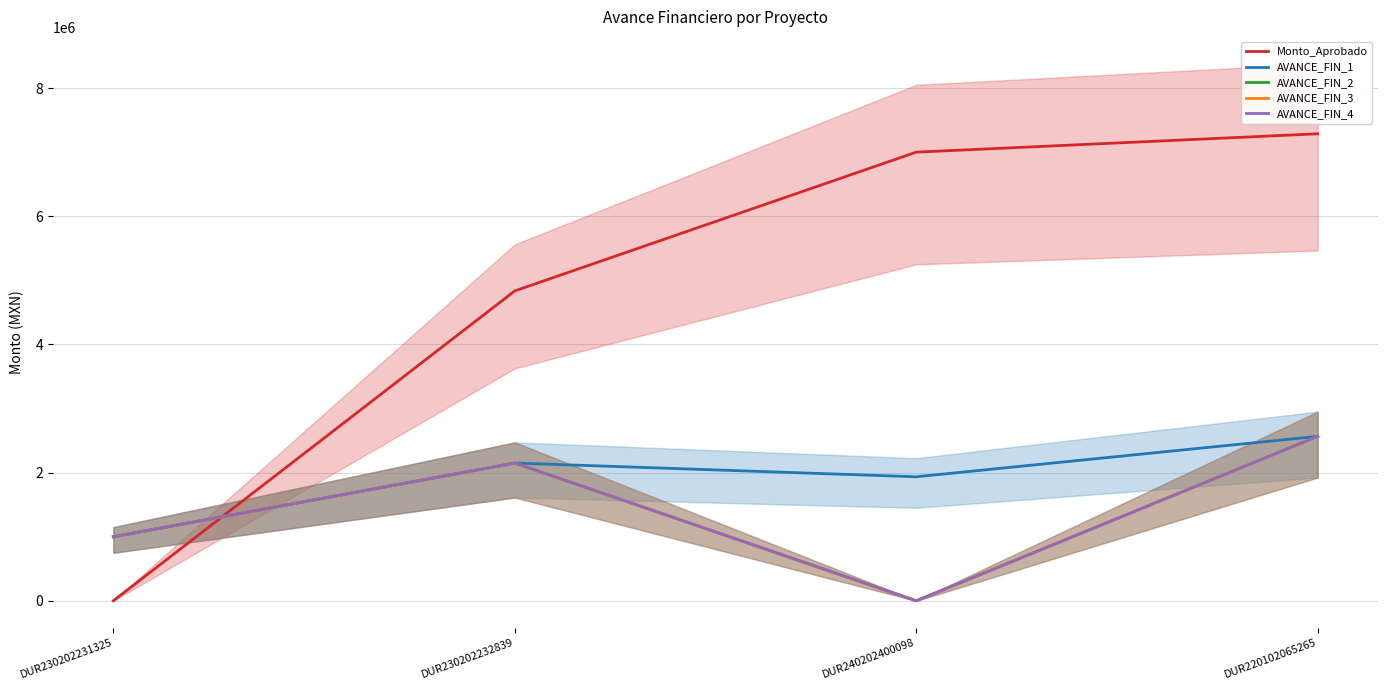

How many interior local peaks does the AVANCE_FIN_3 series have?

1